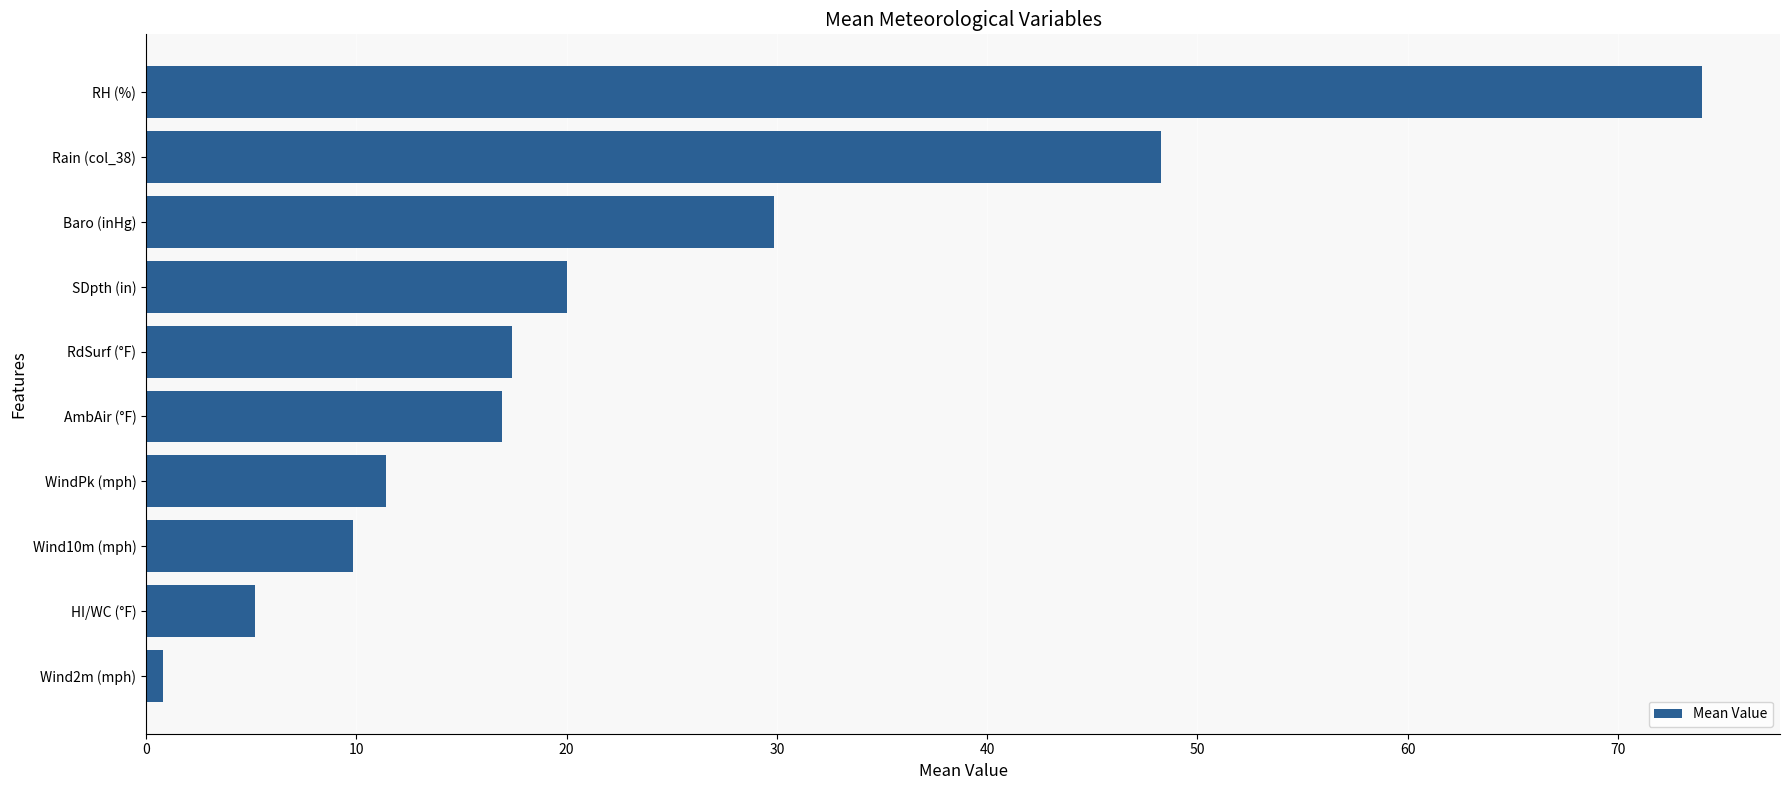

Does the chart contain stacked bars?

No